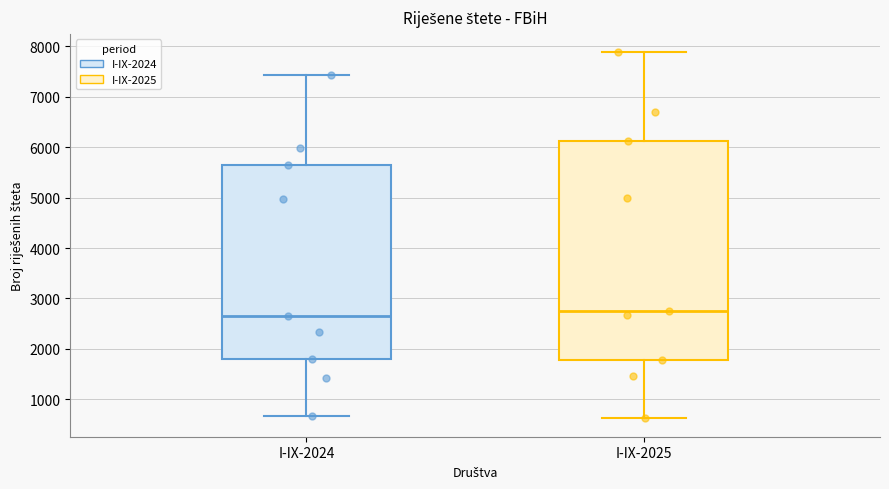

Reading left to right, read every box against the y-axis: the position of its median line, the range the box covers, and the ends of its whiskers. The values are not printed on the chart, so give them approximately, as read against the axis.

I-IX-2024: median 2600, box 1800 to 5700, whiskers 700 to 7400
I-IX-2025: median 2800, box 1800 to 6100, whiskers 600 to 7900